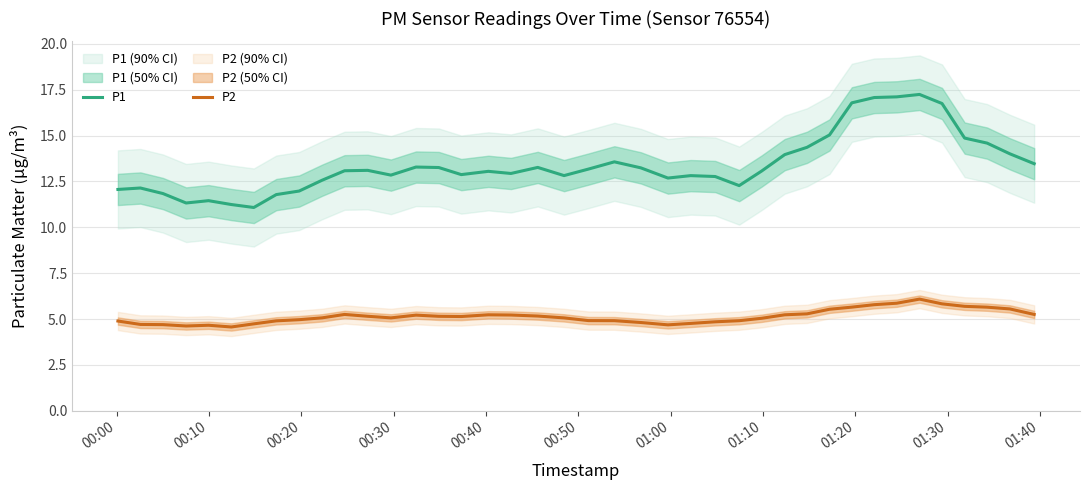

How many lines are shown in the chart?

2